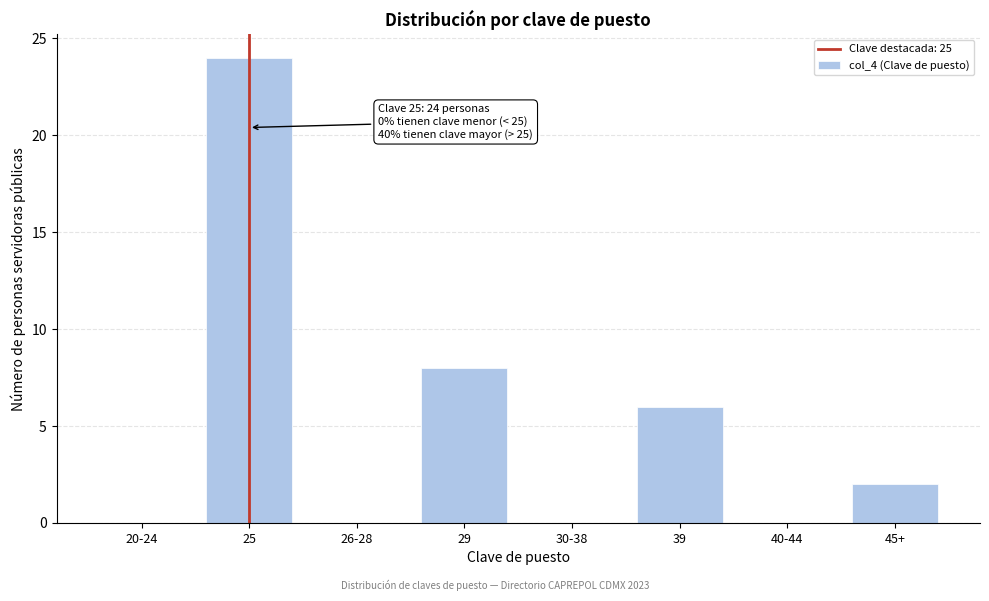

Reading left to right, list all the values displayed in this chart.

20-24=0	25=24	26-28=0	29=8	30-38=0	39=6	40-44=0	45+=2